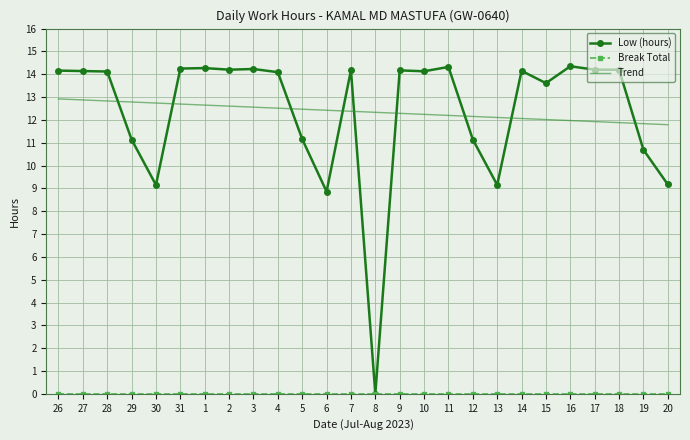

At which label does Low (hours) first exceed 14?

26